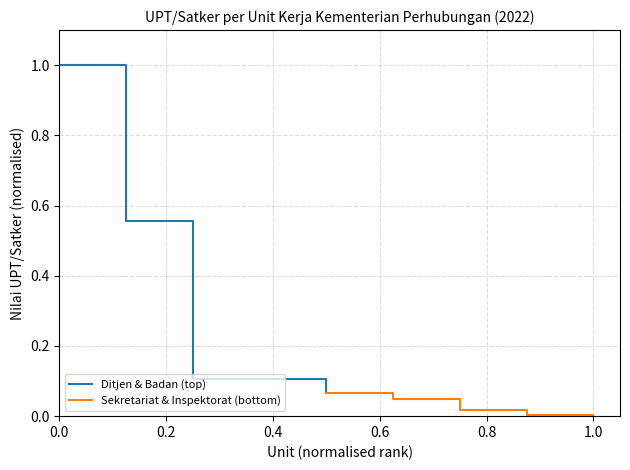

What is the sum of the Sekretariat & Inspektorat (bottom) values at 0.8 and 0.2?

0.1